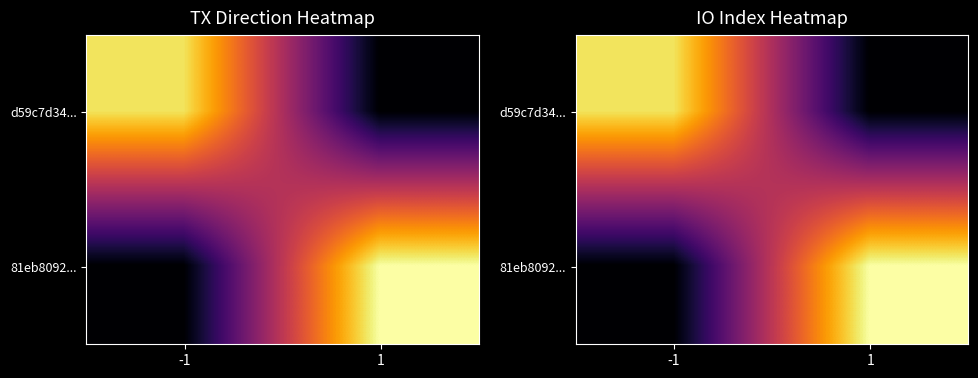

What is the sum of all 81eb8092... values?

14